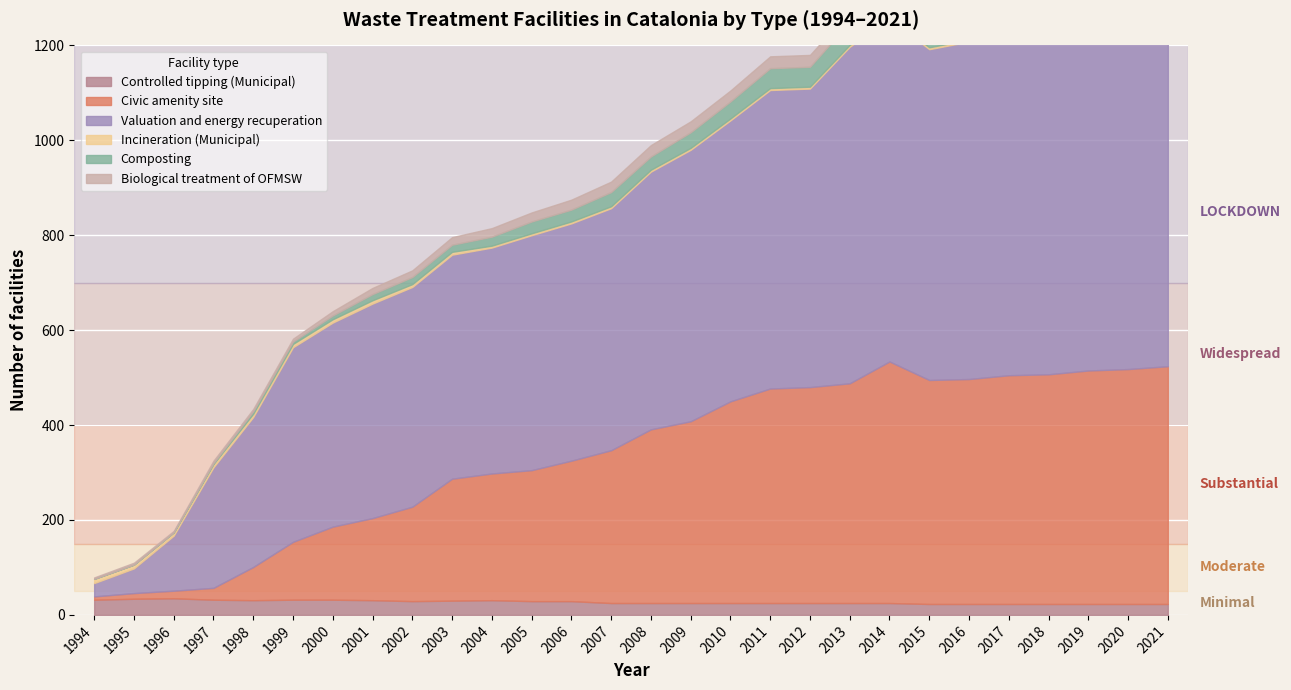

What is the value of the Composting point at the 17th from the left?

36